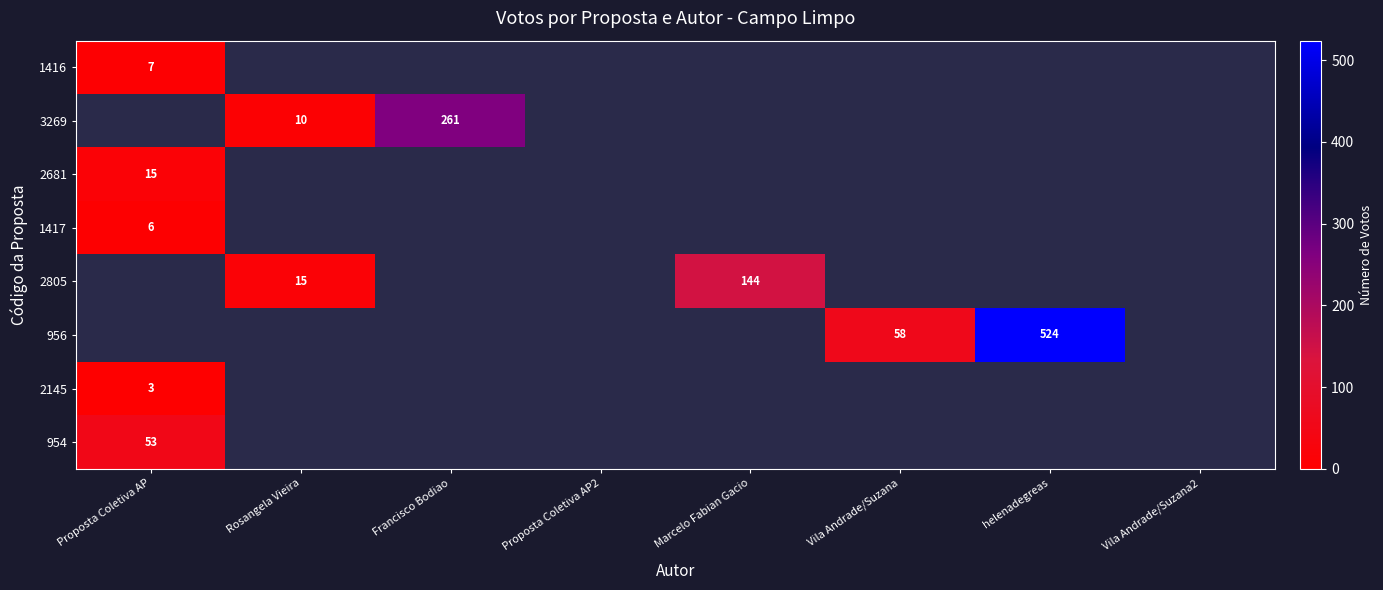

How many series are shown in this chart?

8